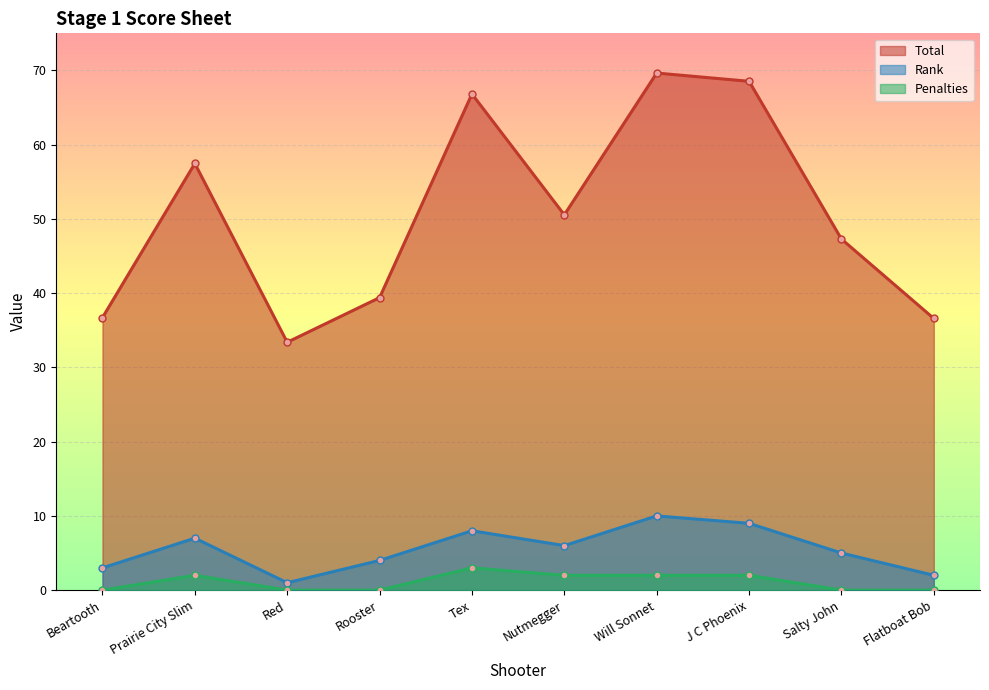

Between Red and J C Phoenix, which is larger?

J C Phoenix